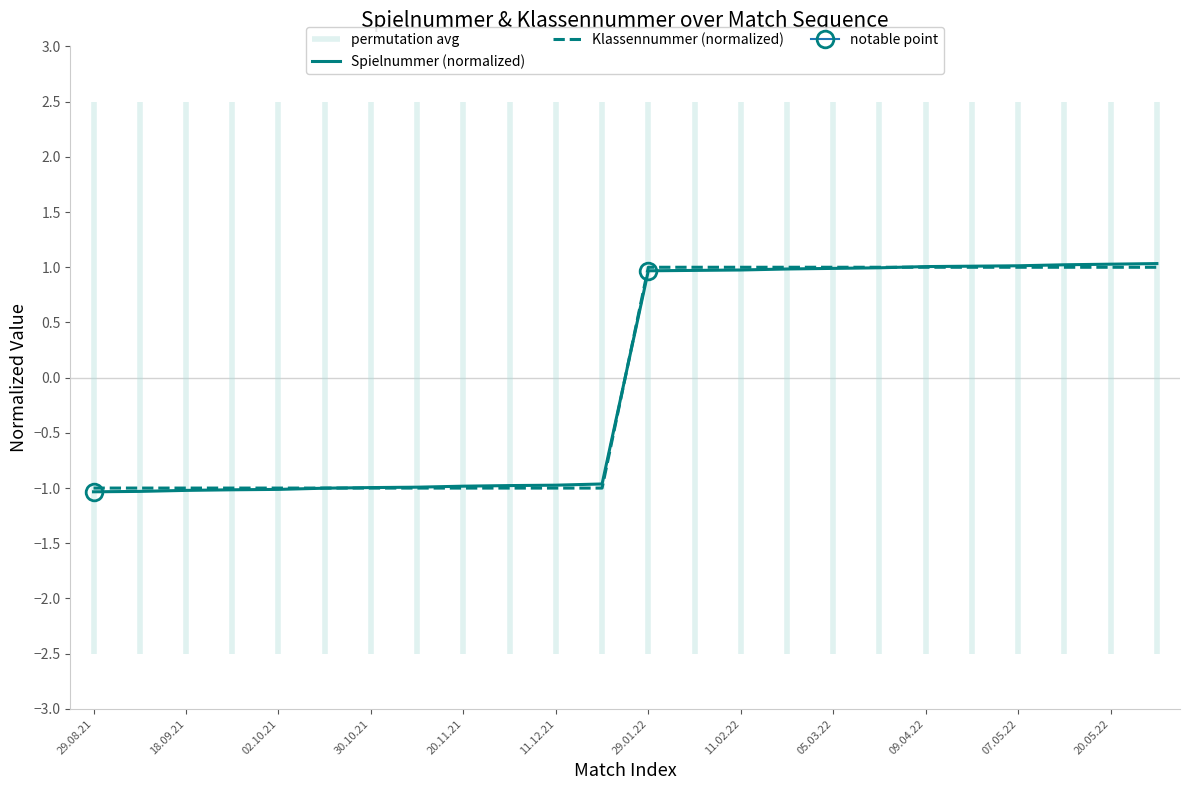

What is the maximum value for Klassennummer (normalized)?

1.0